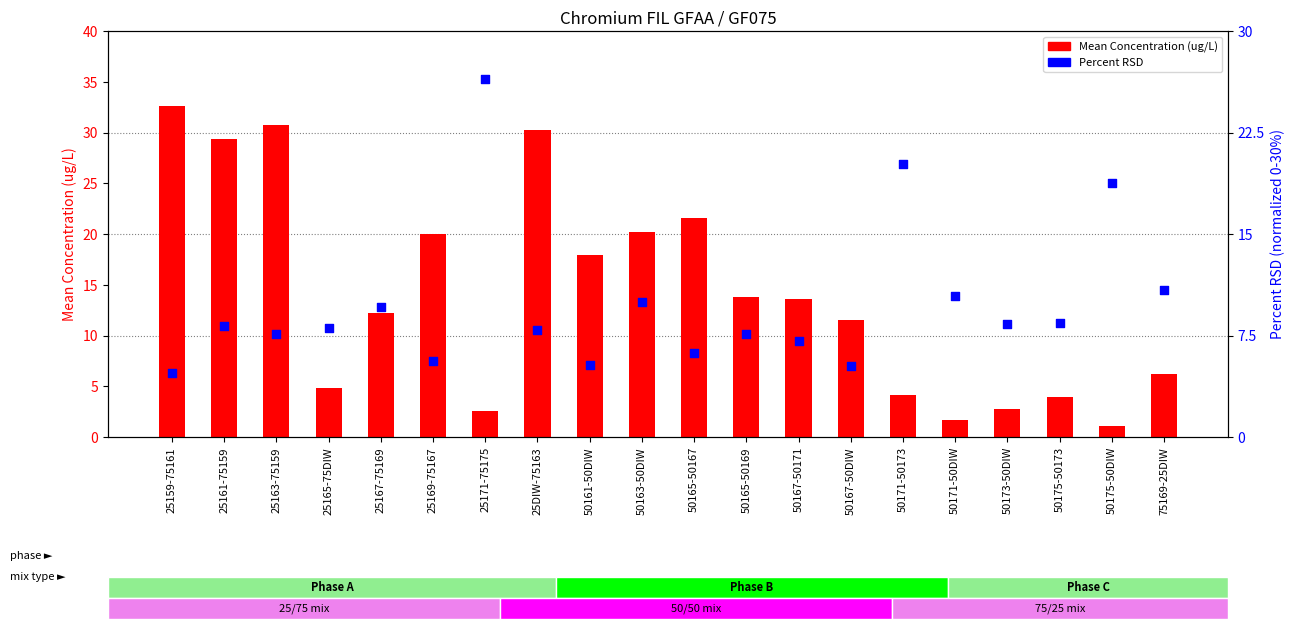

Which series reaches the maximum Y coordinate?

Mean Concentration